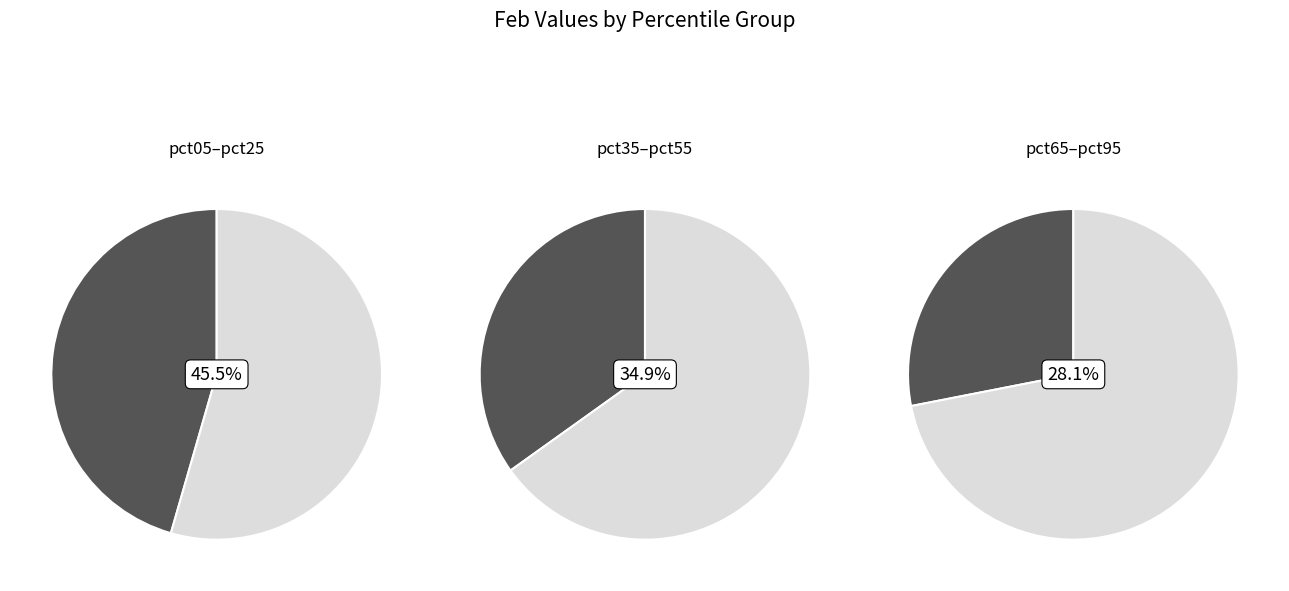

What is the change in value from pct45 to pct55?

-0.1